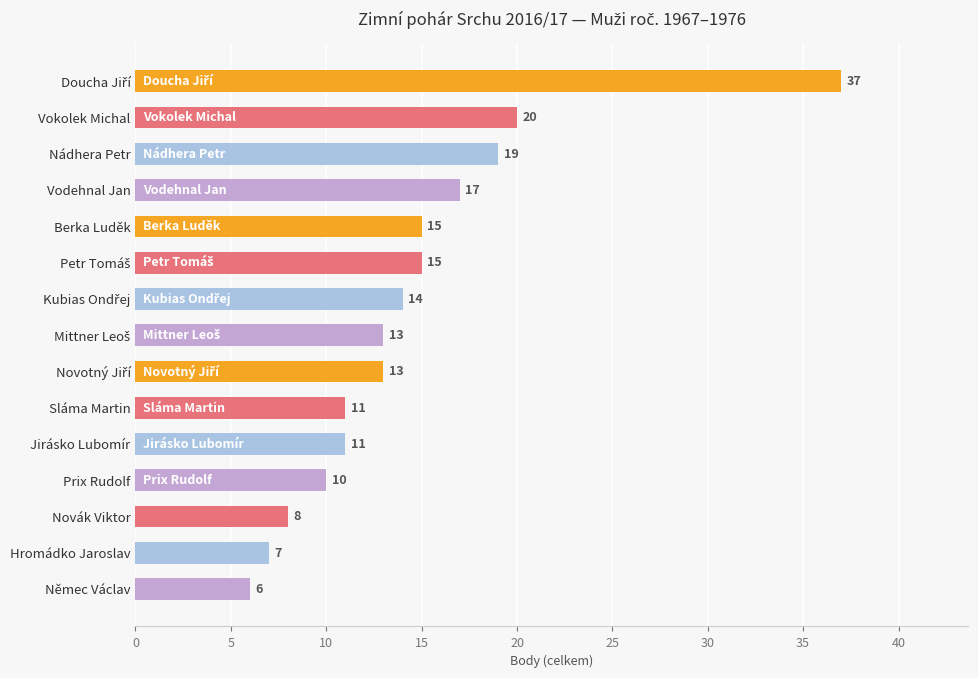

How many bars are there in total?

15